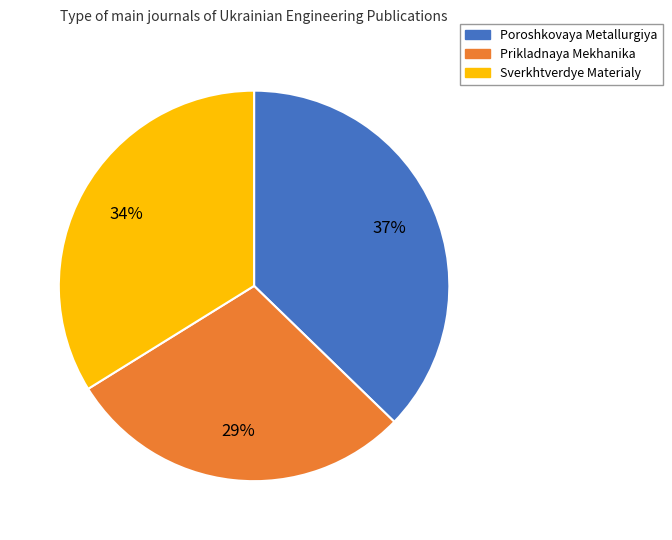

What is the largest slice in the pie chart?

Poroshkovaya Metallurgiya